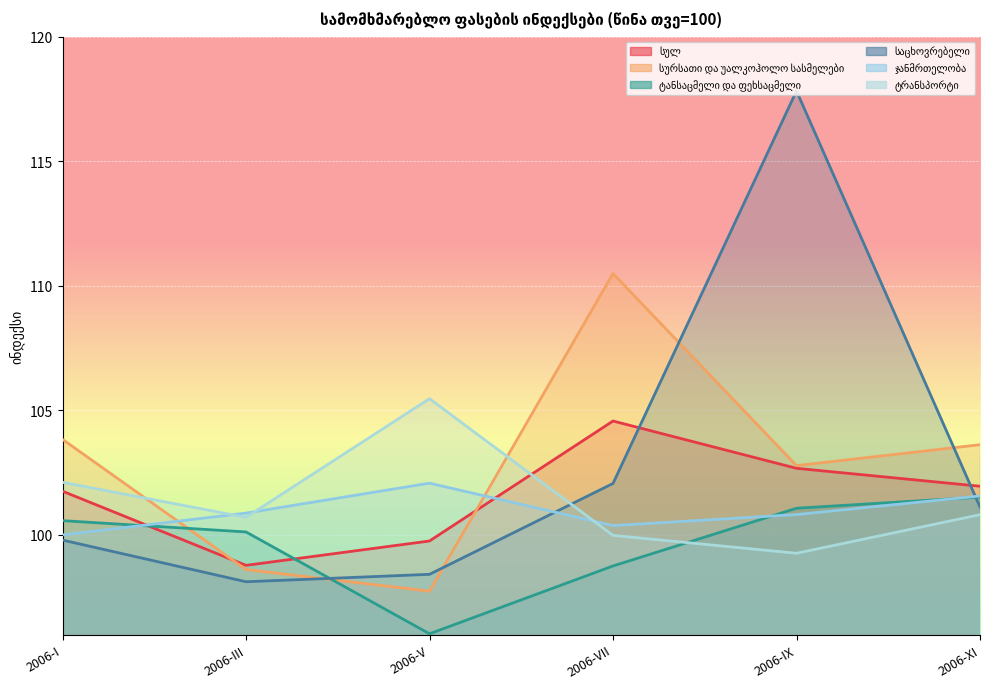

At which label is სურსათი და უალკოჰოლო სასმელები closest to 104?

2006-I